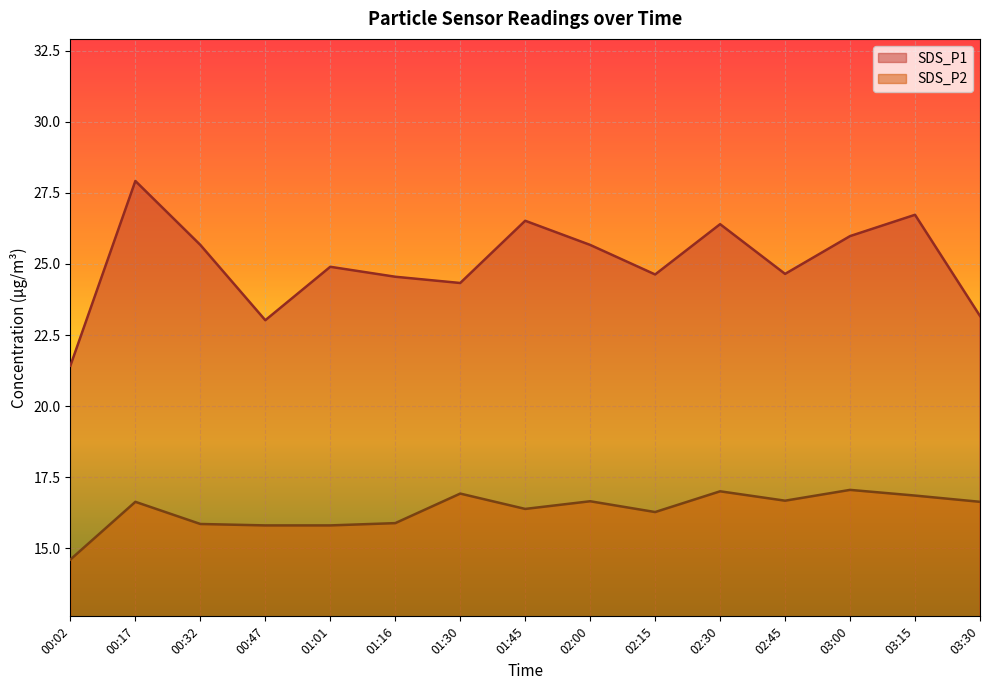

True or false: SDS_P1 and SDS_P2 cross at least once.

False